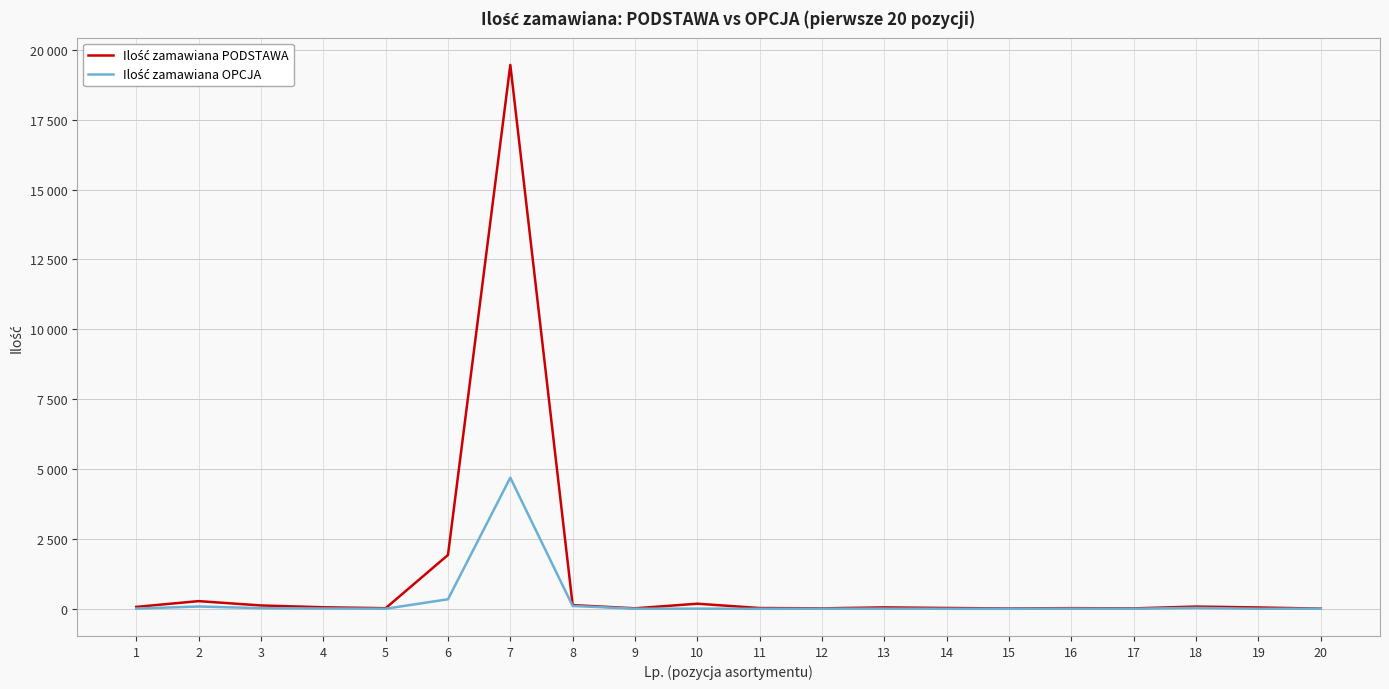

How many interior local valleys does the Ilość zamawiana OPCJA series have?

5